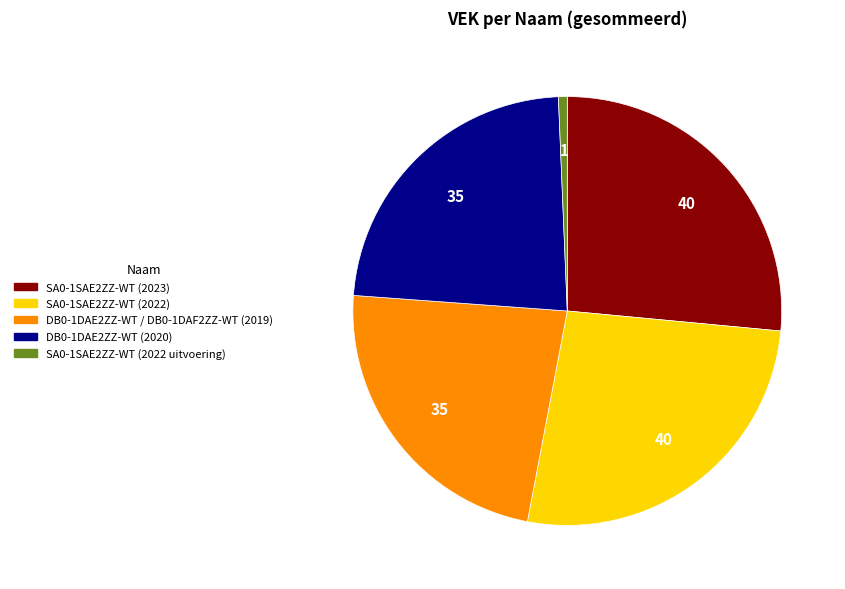

Which category has the smallest portion of the pie?

SA0-1SAE2ZZ-WT (2022 uitvoering)